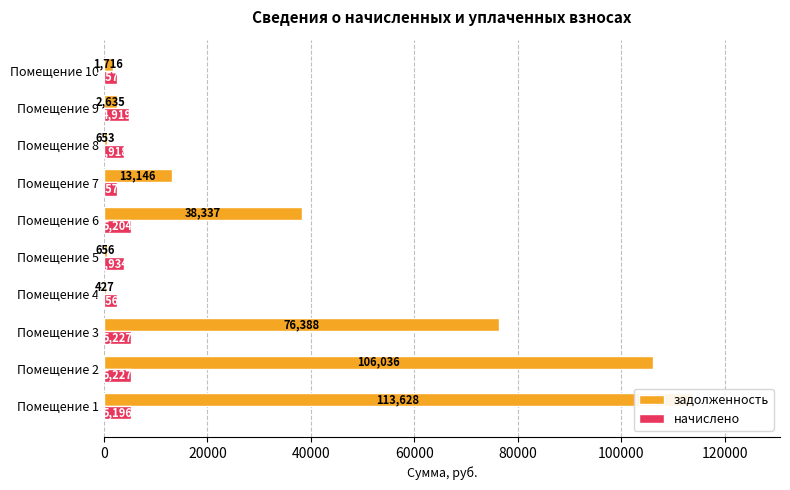

What are all the series names shown in the legend?

задолженность, начислено